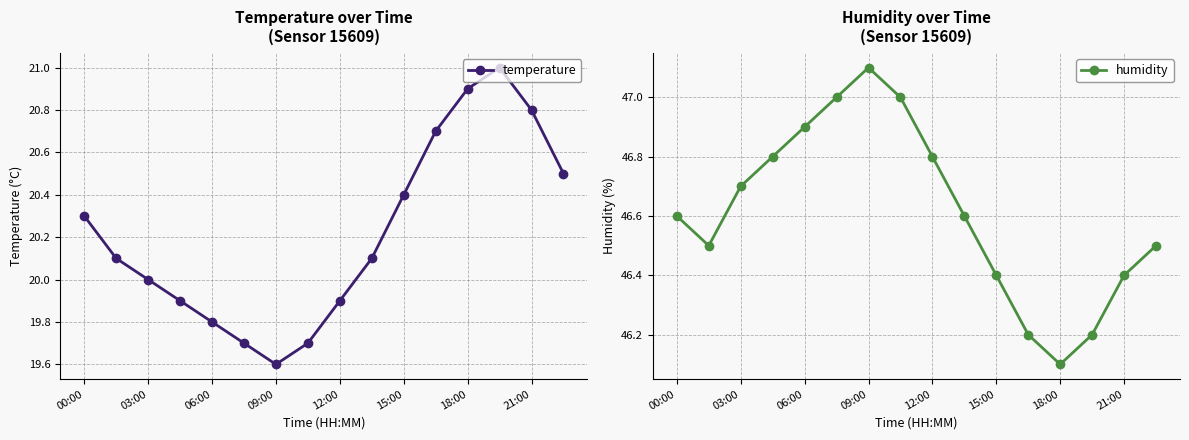

True or false: temperature has more than 2 points higher than both neighbors.

False